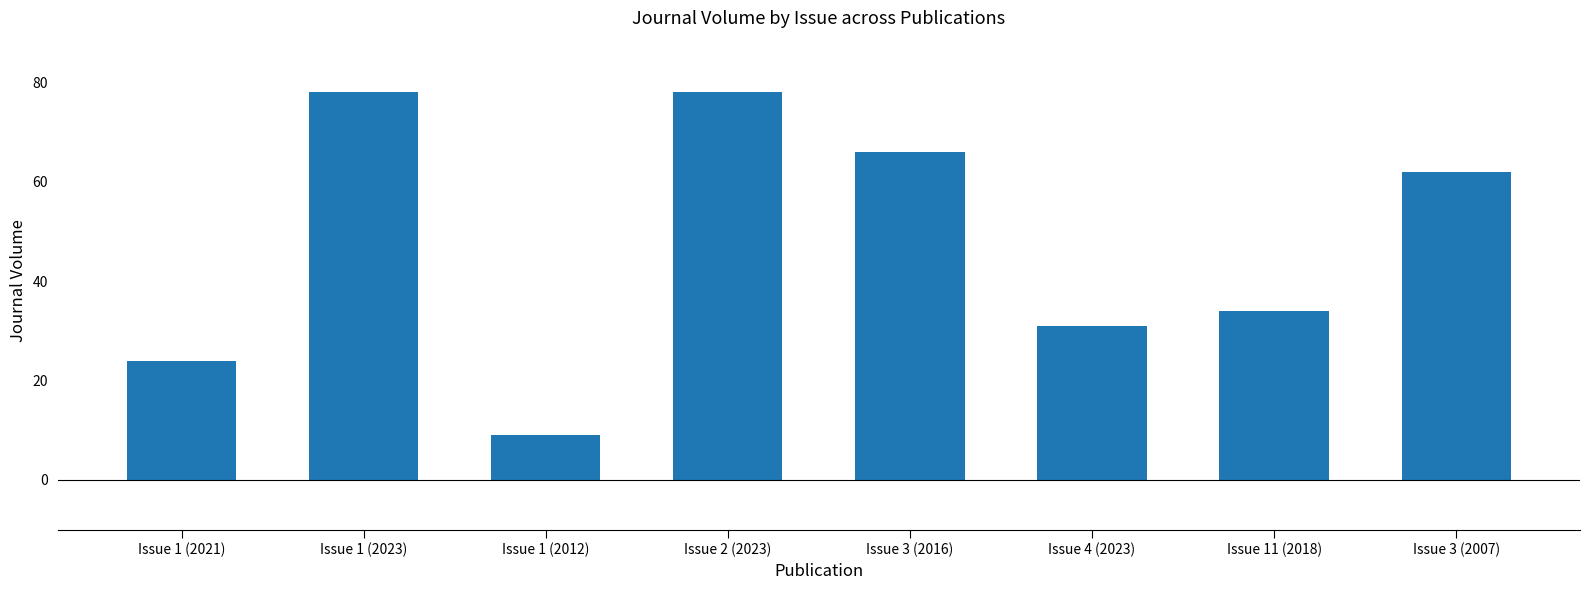

What is the average value?

48